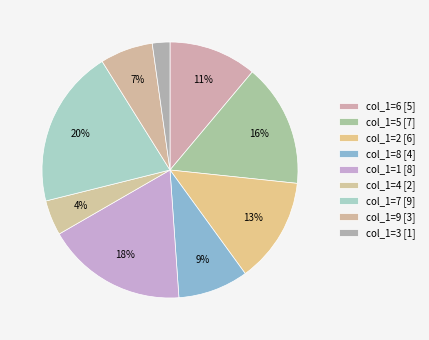

How many segments does this pie chart have?

9